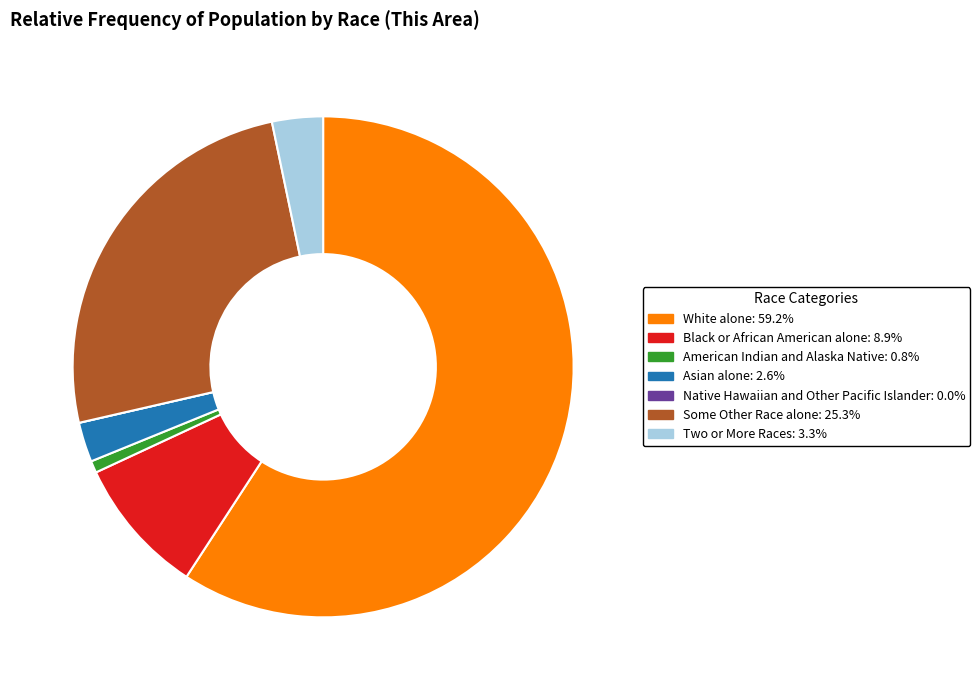

Is there any slice that represents more than half of the pie?

Yes